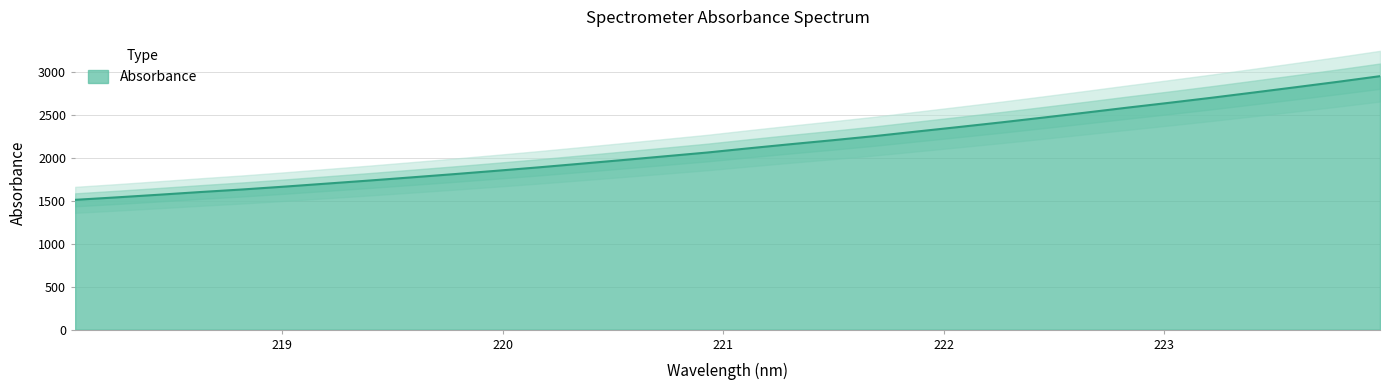

Does the chart have visible grid lines?

Yes